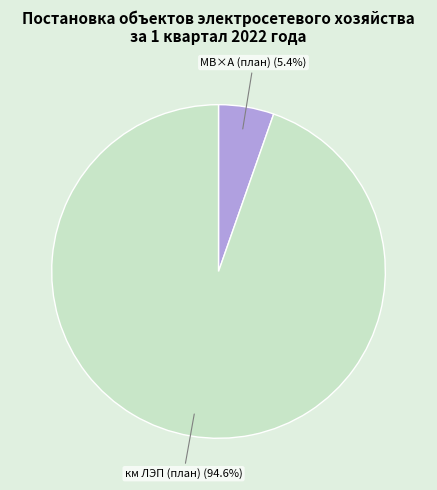

Is there any slice that represents more than half of the pie?

Yes